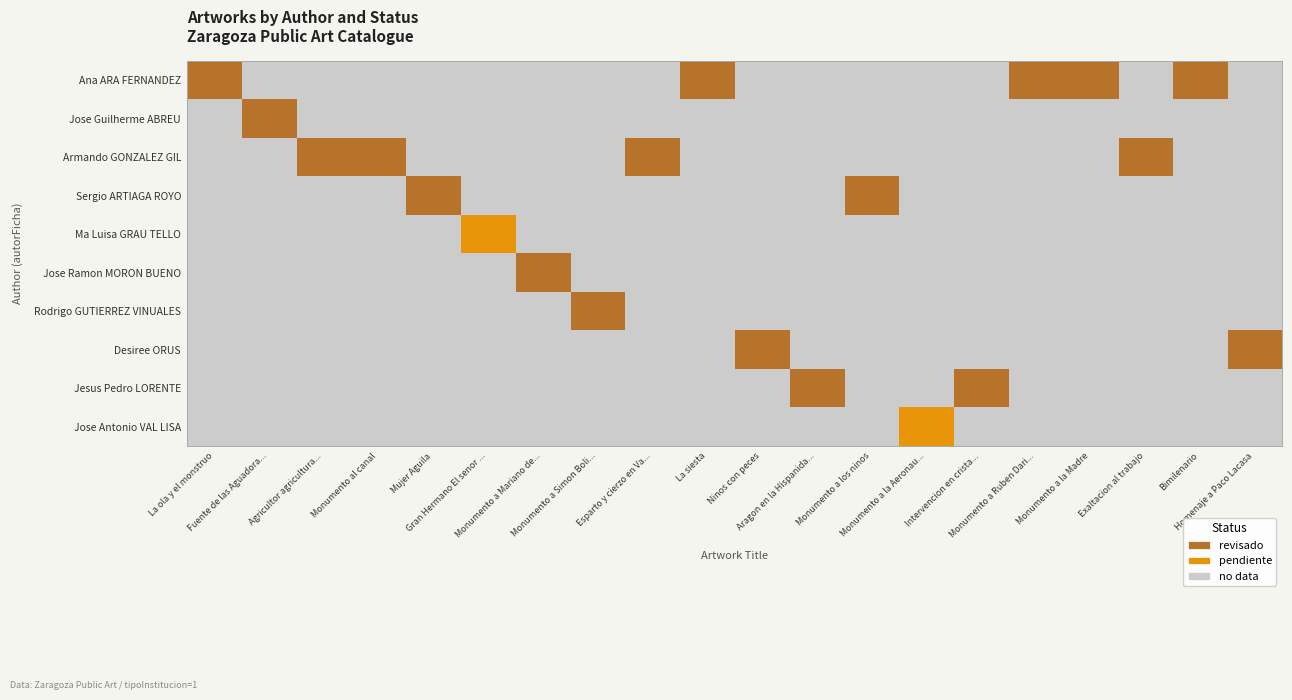

Which series has the largest total across all categories?

Ana ARA FERNANDEZ